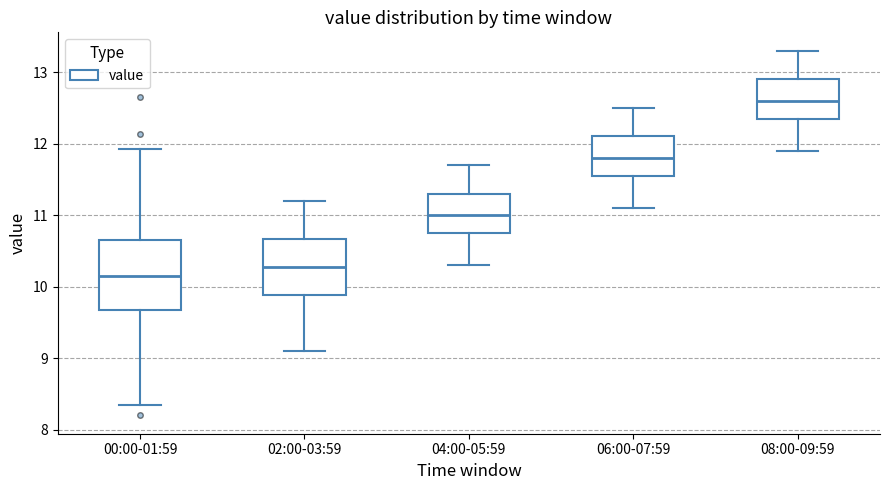

Which box has the lowest median line?

00:00-01:59